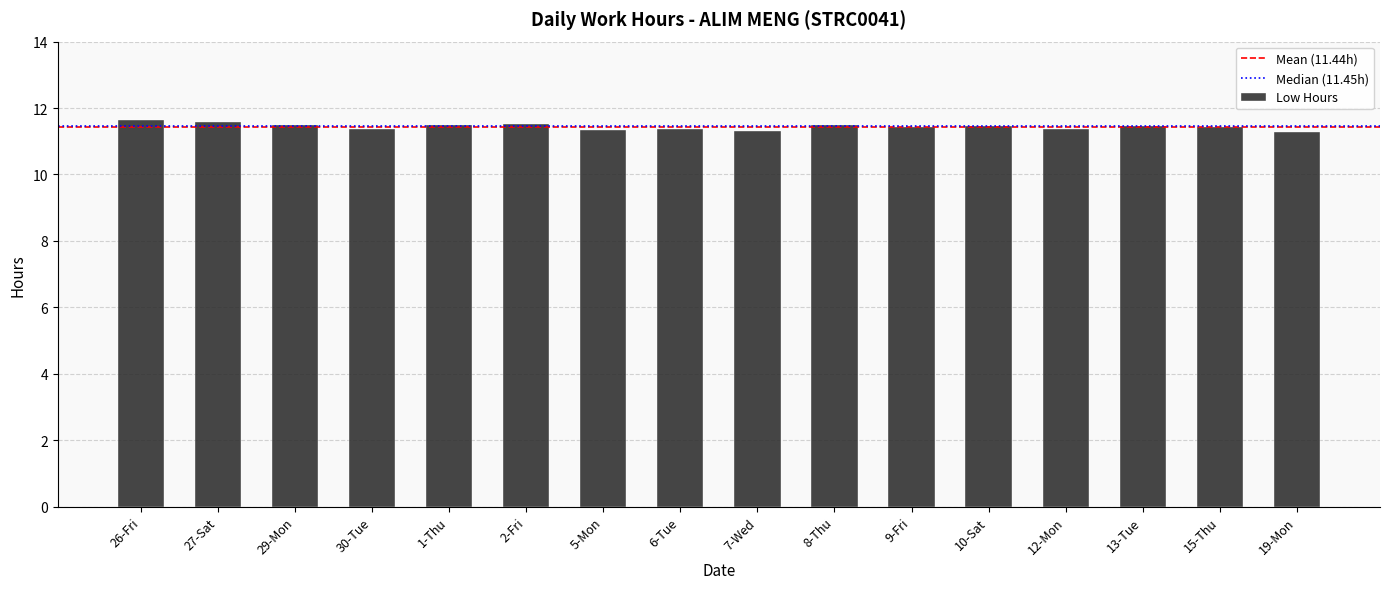

How many data points does each series have?

16